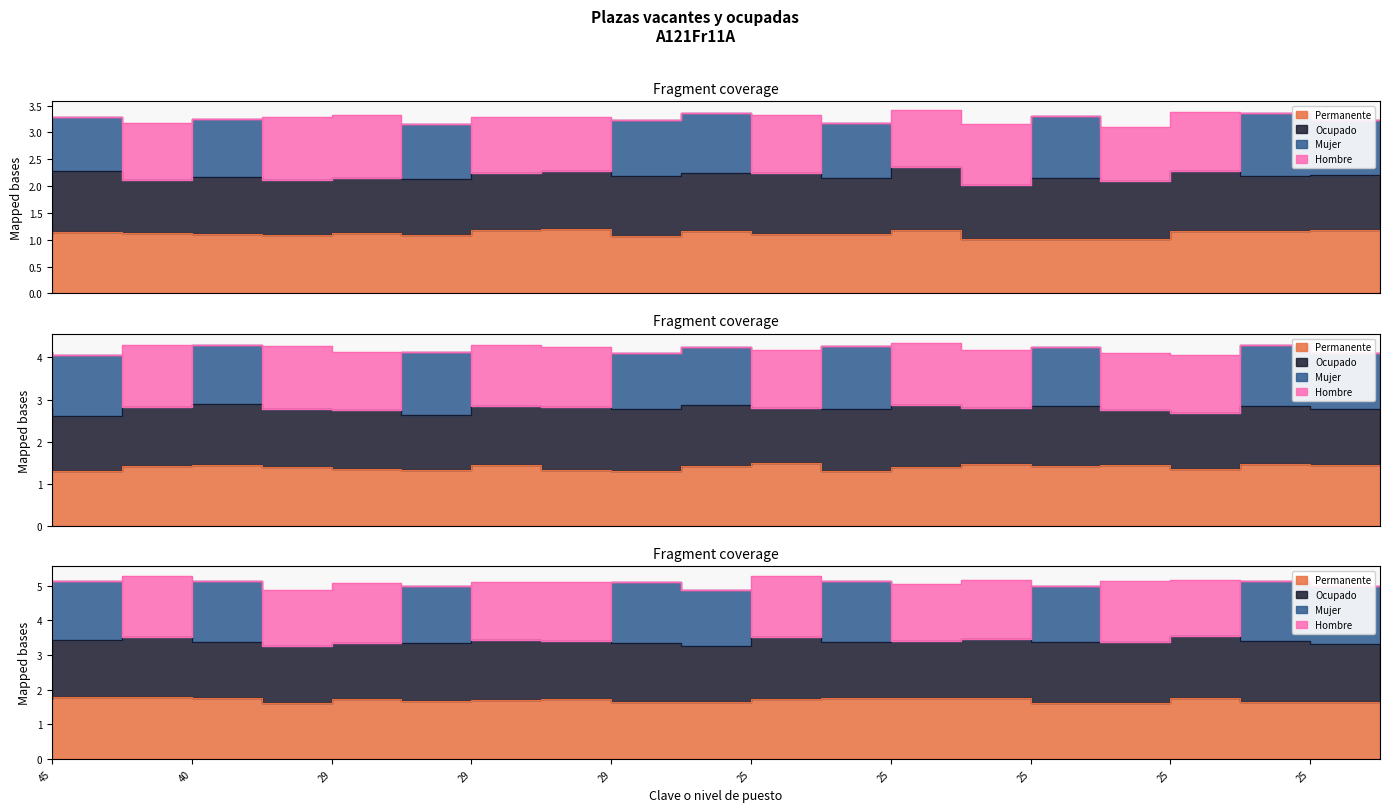

What is the total value across all series at 29?

6.0